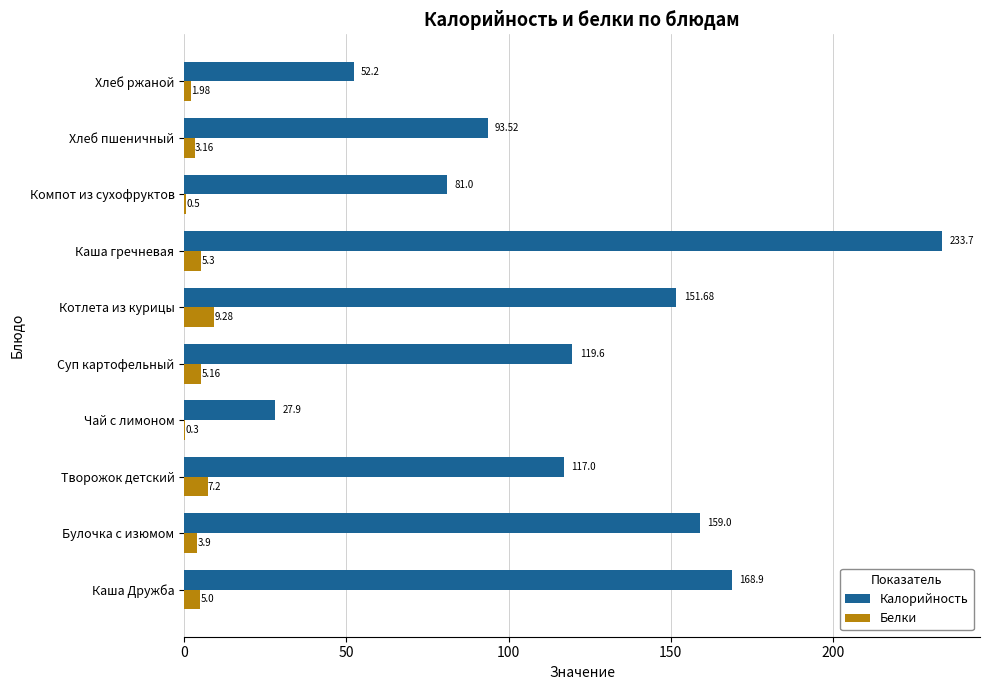

Which category has the highest value across all series?

Каша гречневая